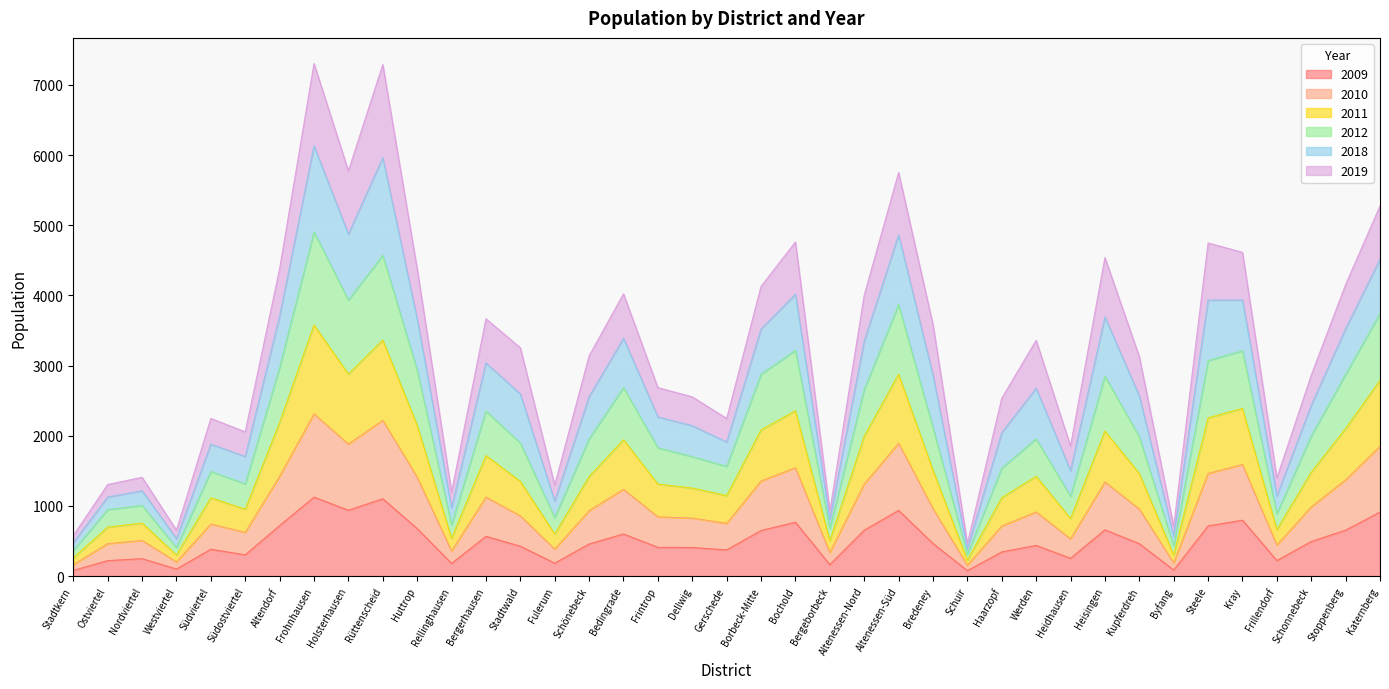

What is the highest value of the 2009 series?

1126